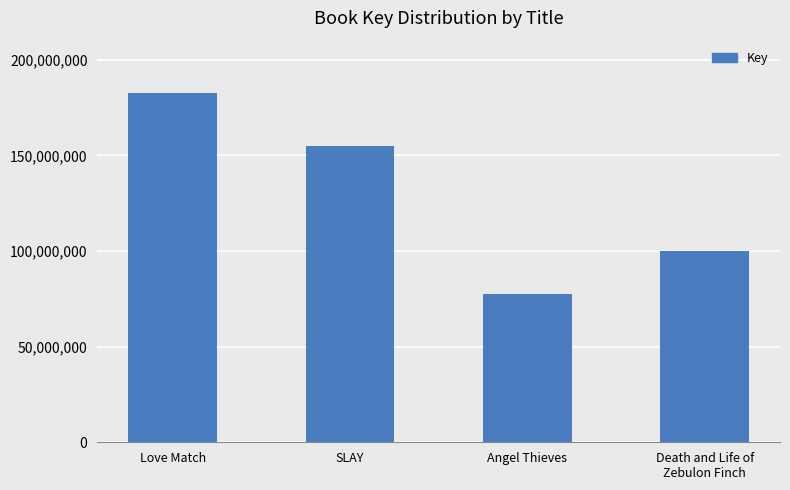

What is the label of the 4th bar from the right?

Love Match